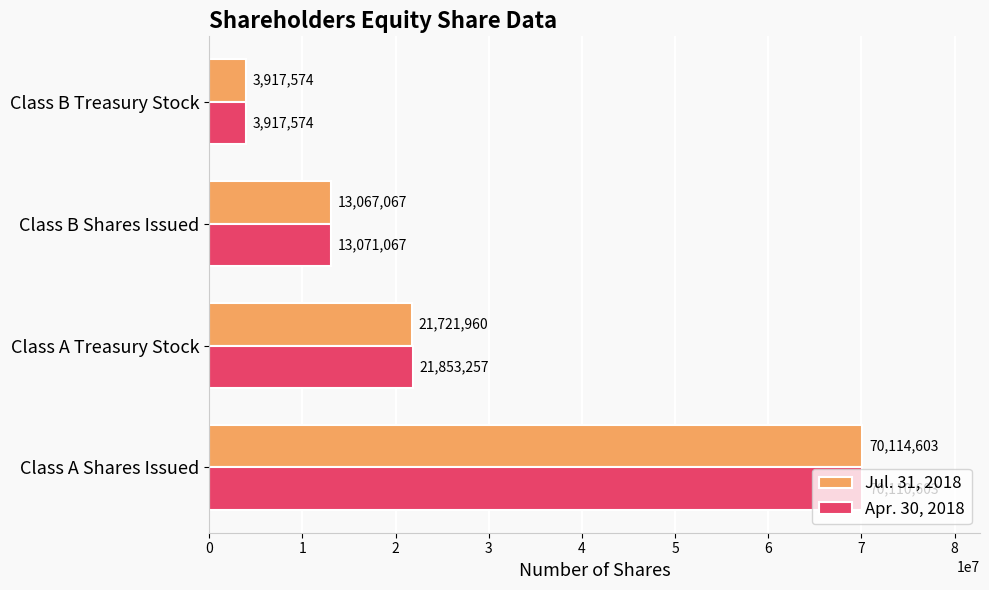

What is the average value of the Apr. 30, 2018 series?

27238125